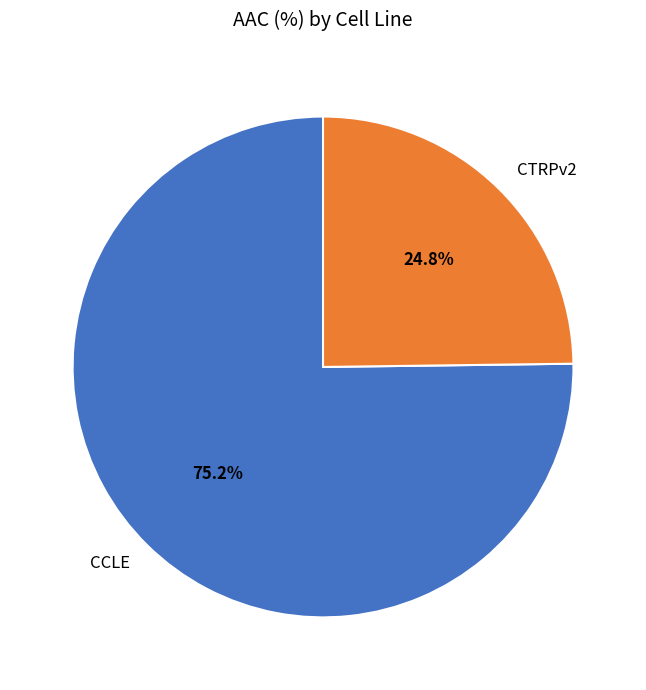

Which category accounts for the majority?

CCLE